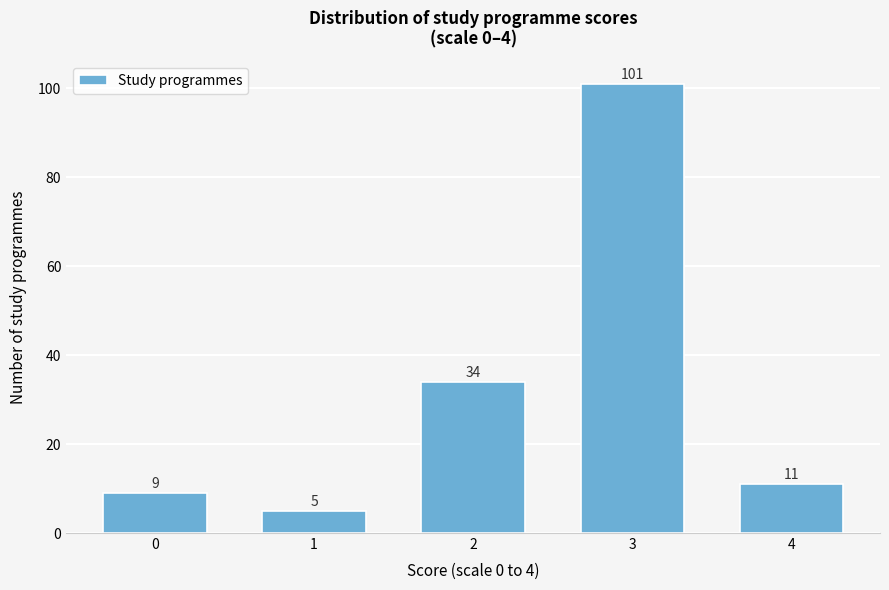

Reading left to right, list all the values displayed in this chart.

9	5	34	101	11